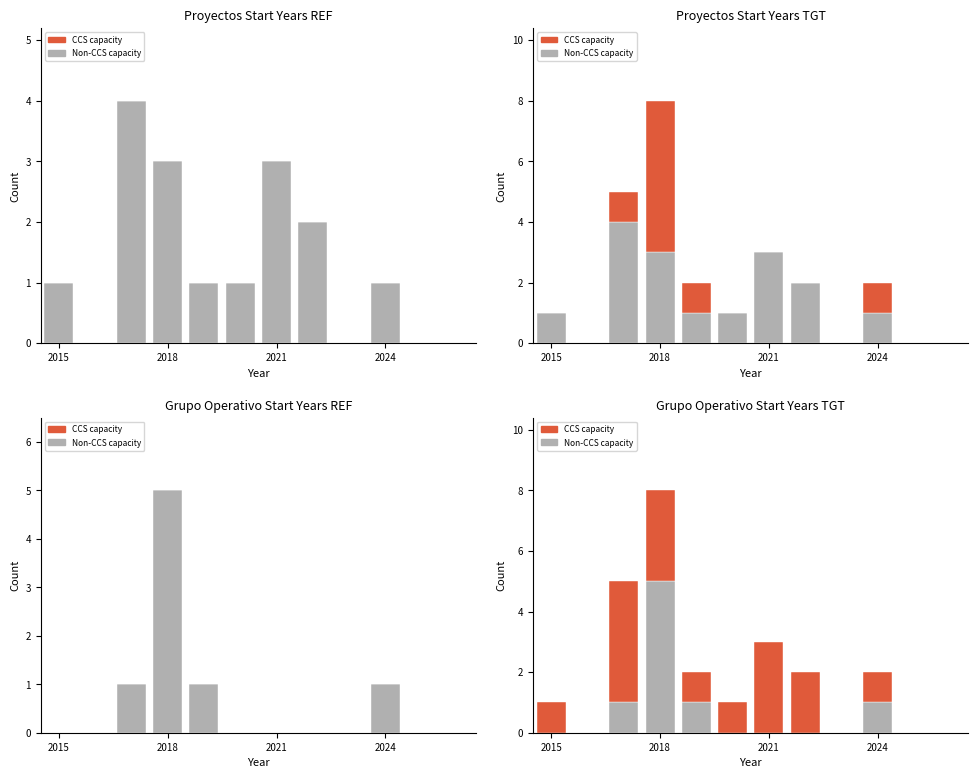

How many values in the CCS capacity series exceed 1?

4